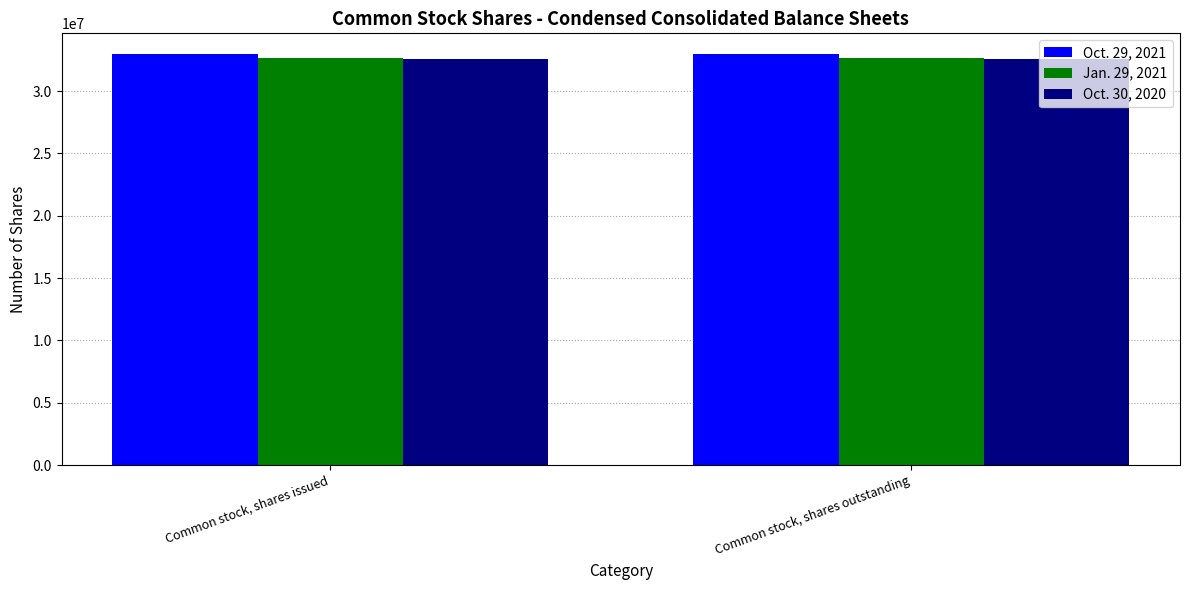

The Jan. 29, 2021 series shows 32614000 at Common stock, shares outstanding. True or false?

True